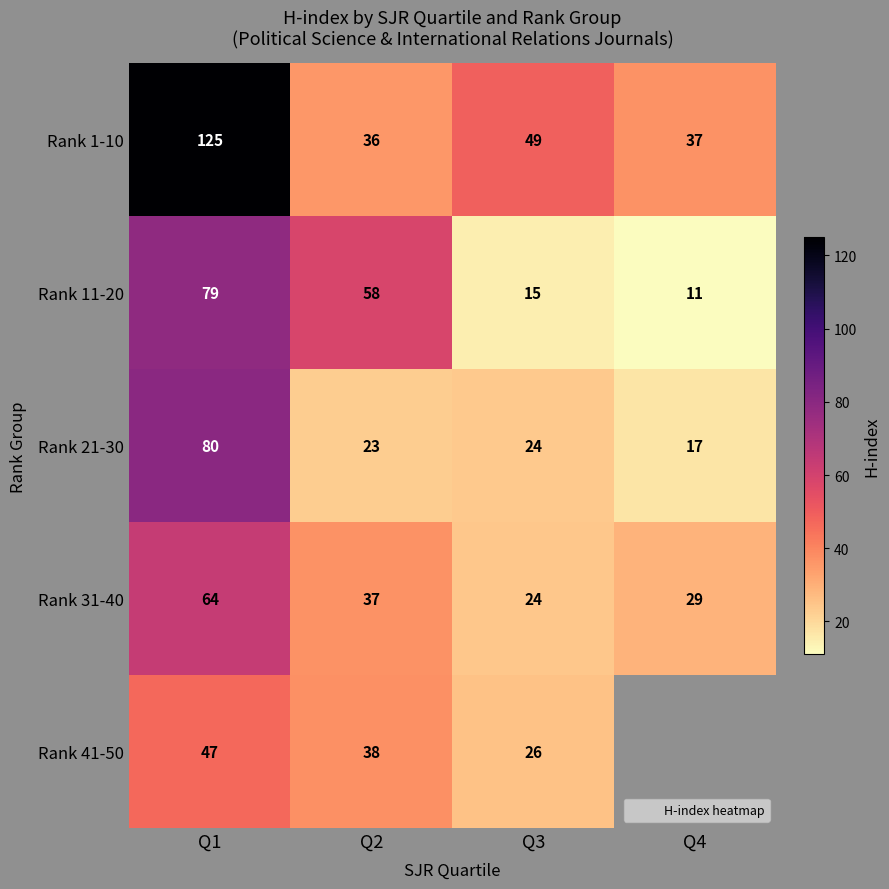

What is the smallest value displayed?

11.0